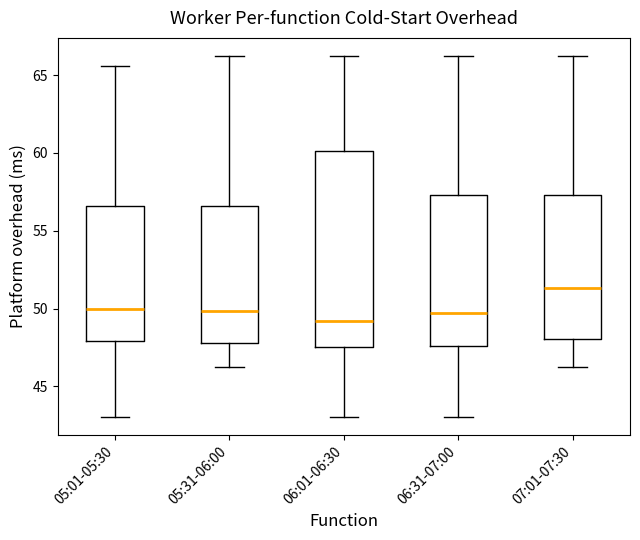

Reading left to right, read every box against the y-axis: the position of its median line, the range the box covers, and the ends of its whiskers. The values are not printed on the chart, so give them approximately, as read against the axis.

05:01-05:30: median 50.0, box 48.0 to 56.5, whiskers 43.0 to 65.5
05:31-06:00: median 50.0, box 48.0 to 56.5, whiskers 46.5 to 66.0
06:01-06:30: median 49.0, box 47.5 to 60.0, whiskers 43.0 to 66.0
06:31-07:00: median 49.5, box 47.5 to 57.5, whiskers 43.0 to 66.0
07:01-07:30: median 51.5, box 48.0 to 57.5, whiskers 46.5 to 66.0